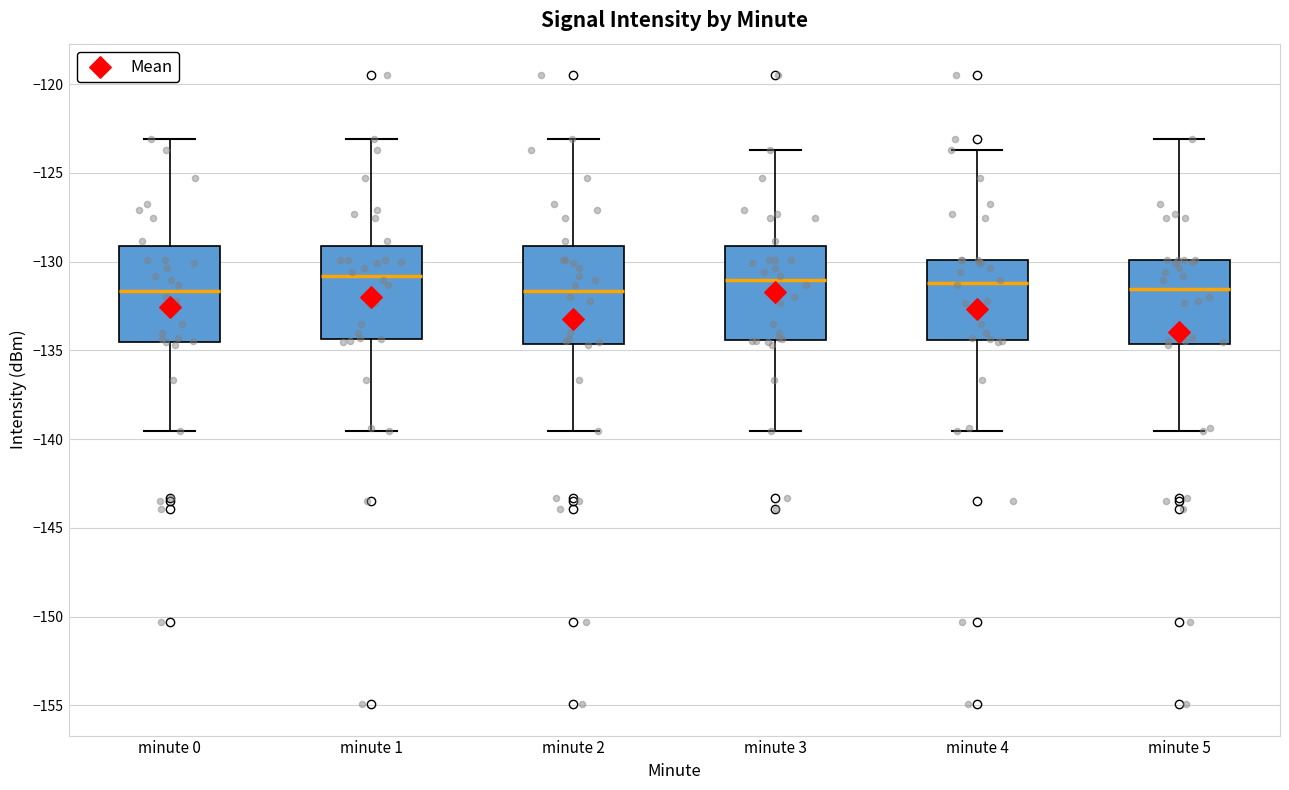

Reading left to right, transcribe this box plot: for each box, give where its median line is, the range the box spans, and where its two whiskers end, as read against the y-axis. The values are not printed on the chart, so give them approximately, as read against the axis.

minute 0: median -131.5, box -134.5 to -129.0, whiskers -139.5 to -123.0
minute 1: median -131.0, box -134.5 to -129.0, whiskers -139.5 to -123.0
minute 2: median -131.5, box -134.5 to -129.0, whiskers -139.5 to -123.0
minute 3: median -131.0, box -134.5 to -129.0, whiskers -139.5 to -123.5
minute 4: median -131.0, box -134.5 to -130.0, whiskers -139.5 to -123.5
minute 5: median -131.5, box -134.5 to -130.0, whiskers -139.5 to -123.0